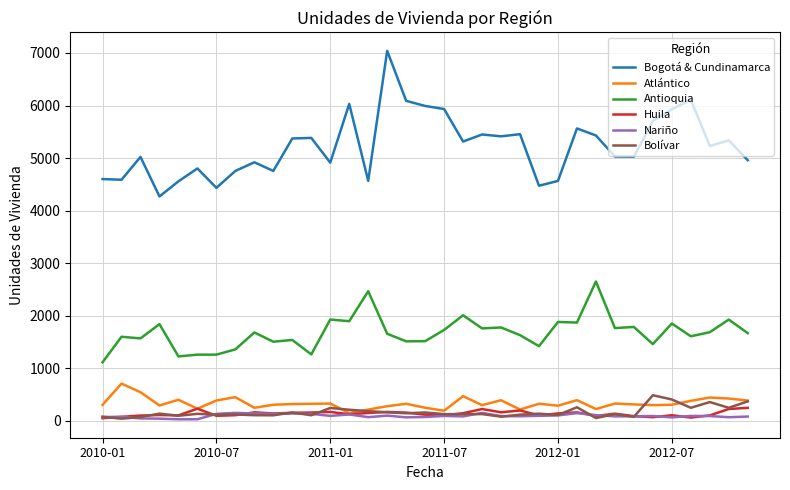

How many lines are shown in the chart?

6